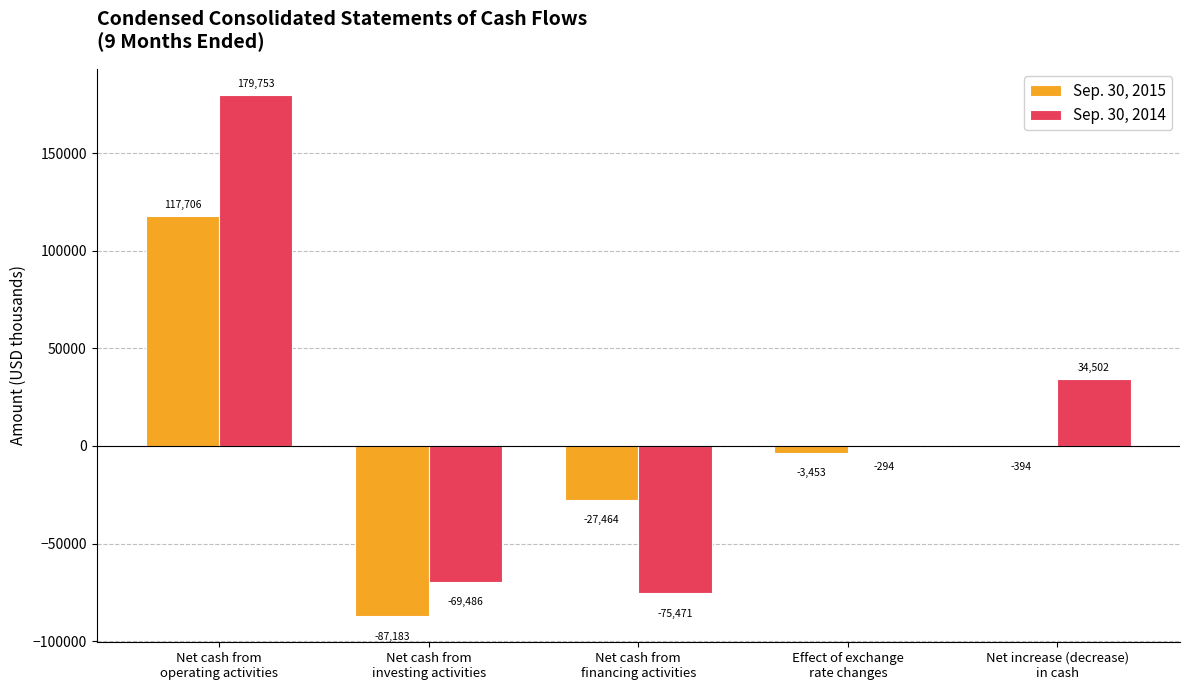

At which category is the sum across all series the highest?

Net cash from
operating activities